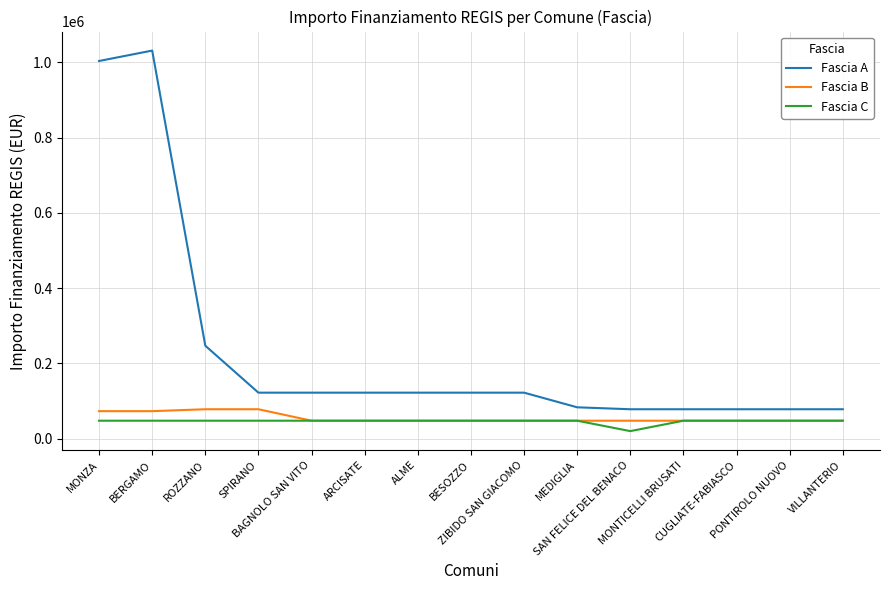

What is the total value across all series at VILLANTERIO?

172751